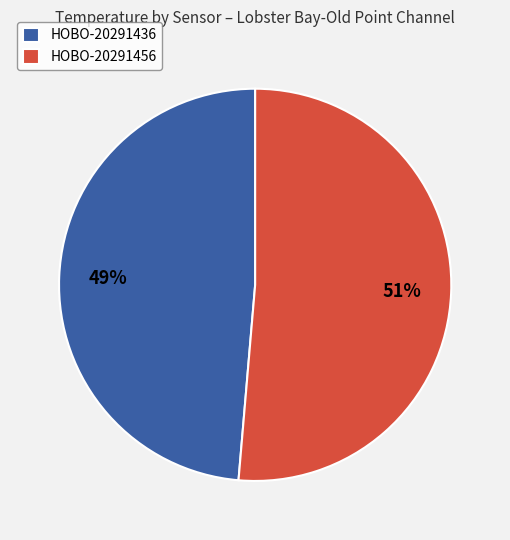

Is it true that HOBO-20291436 is 49% of the pie?

True